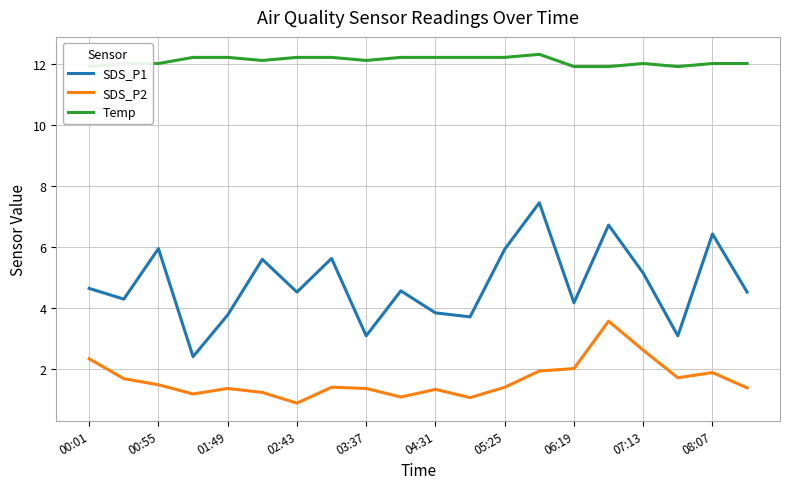

Is it true that SDS_P1 equals 5.2 at 07:13?

True